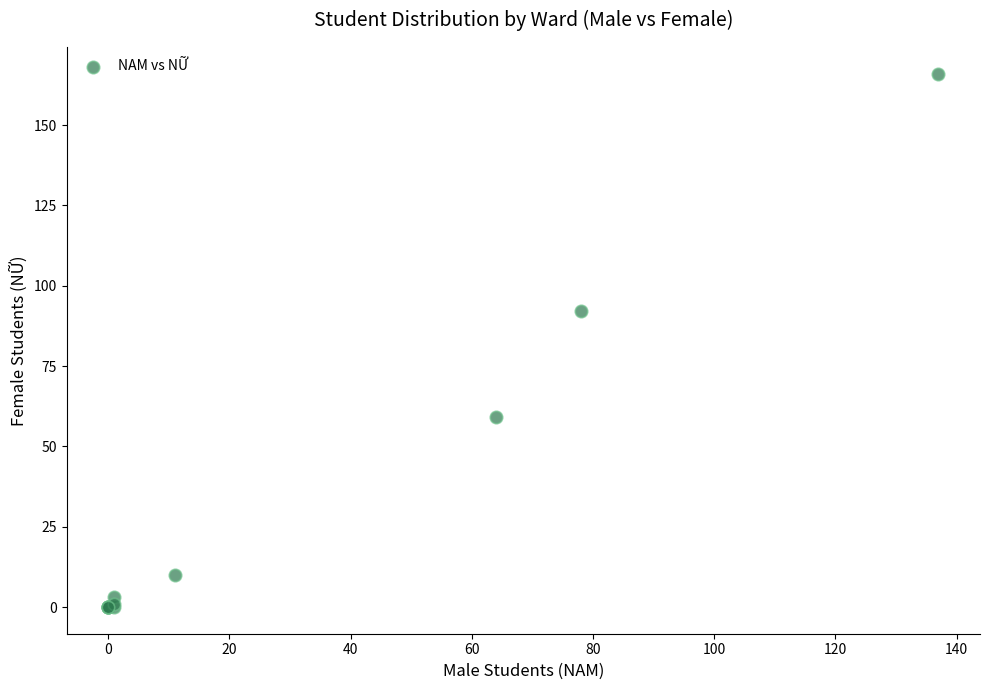

What Y value in the scatter plot is closest to 83?

92